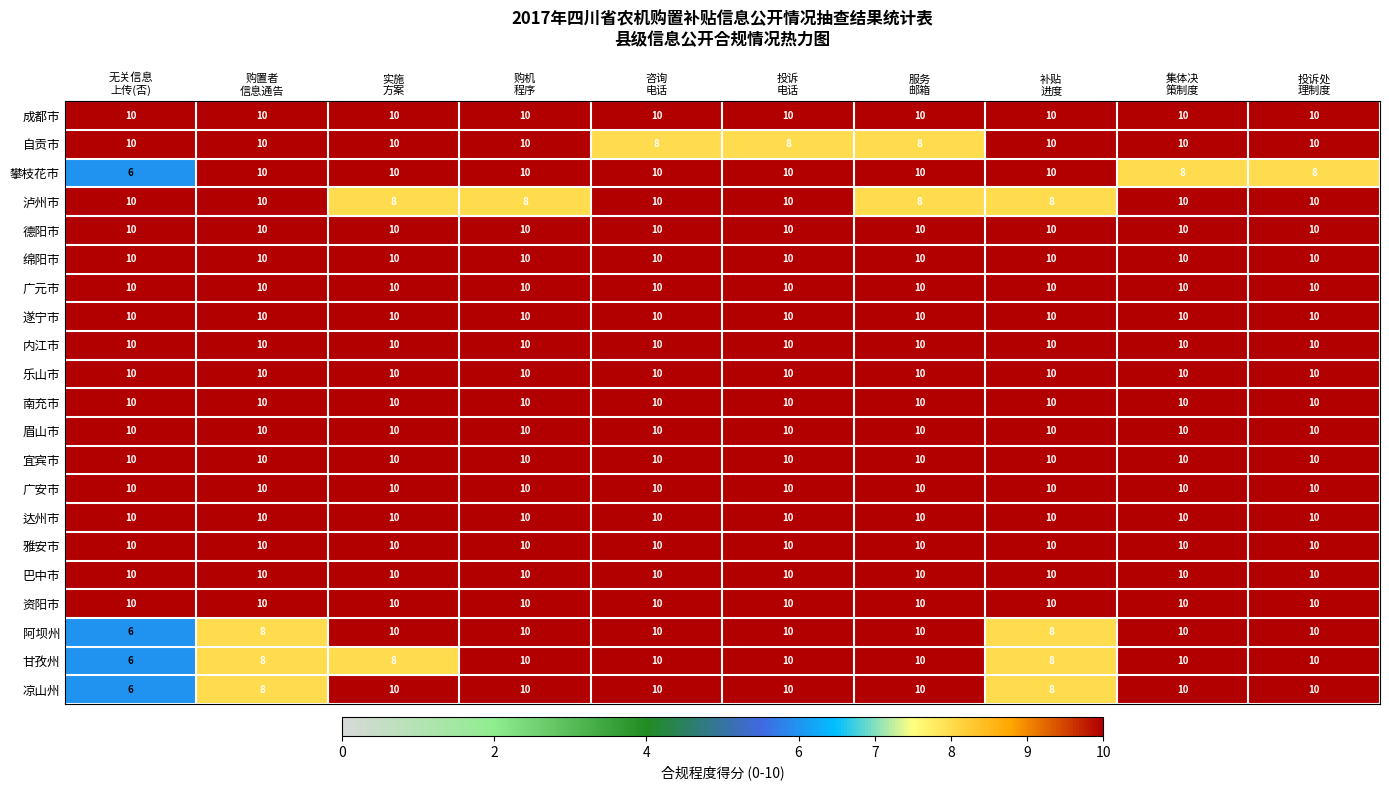

What is the greatest value displayed?

10